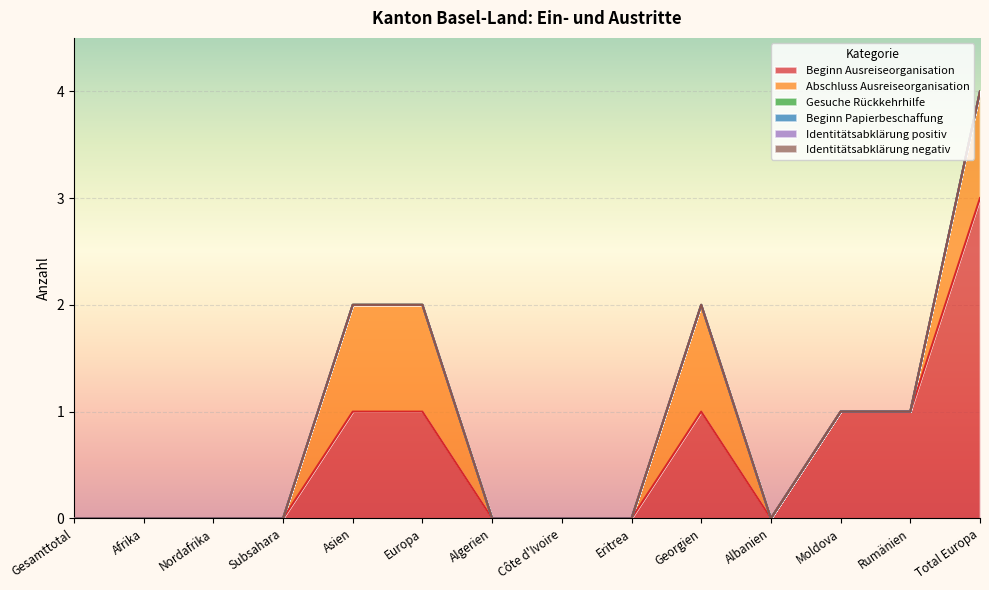

Rank the series at Subsahara from lowest to highest value.

Beginn Ausreiseorganisation, Abschluss Ausreiseorganisation, Gesuche Rückkehrhilfe, Beginn Papierbeschaffung, Identitätsabklärung positiv, Identitätsabklärung negativ